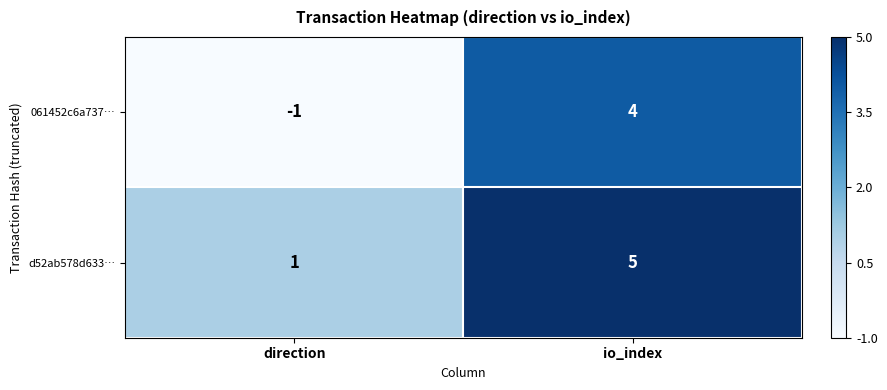

At how many categories does at least one series exceed 4?

1